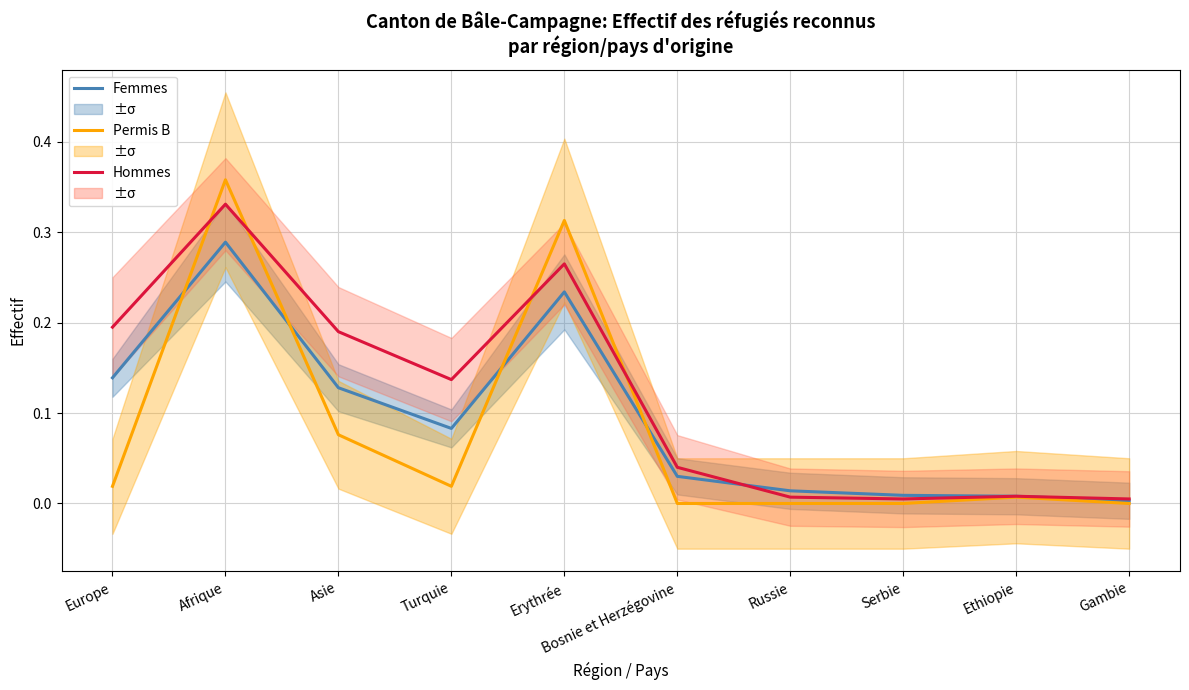

Is it true that Titulaire permis B equals 0.2 at Bosnie et Herzégovine?

False